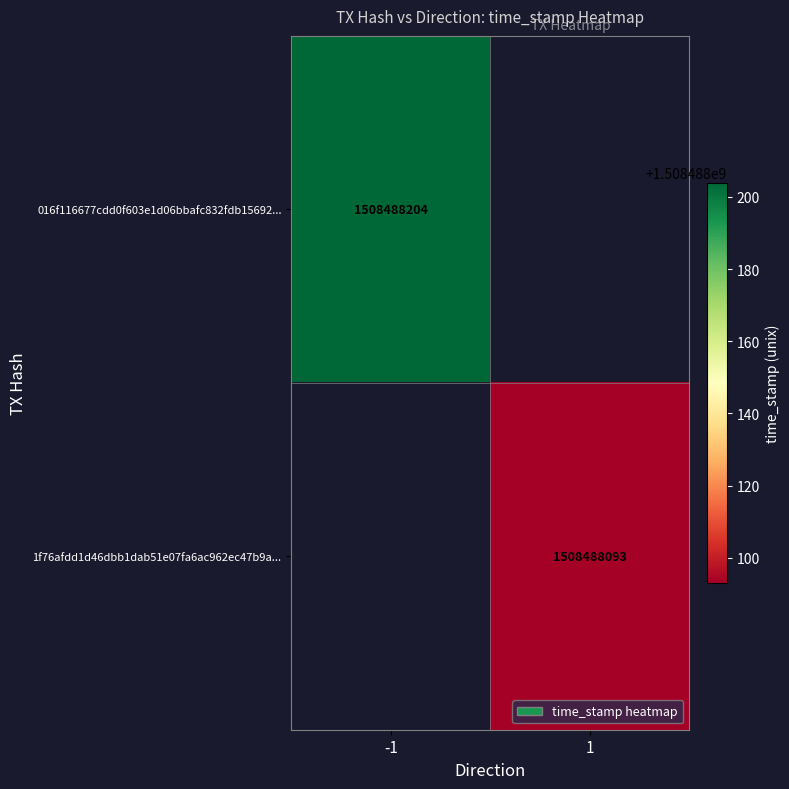

Reading right to left, extract all data points from this chart.

016f116677cdd0f603e1d06bbafc832fdb15692: 0	1508488204
1f76afdd1d46dbb1dab51e07fa6ac962ec47b9a: 1508488093	0